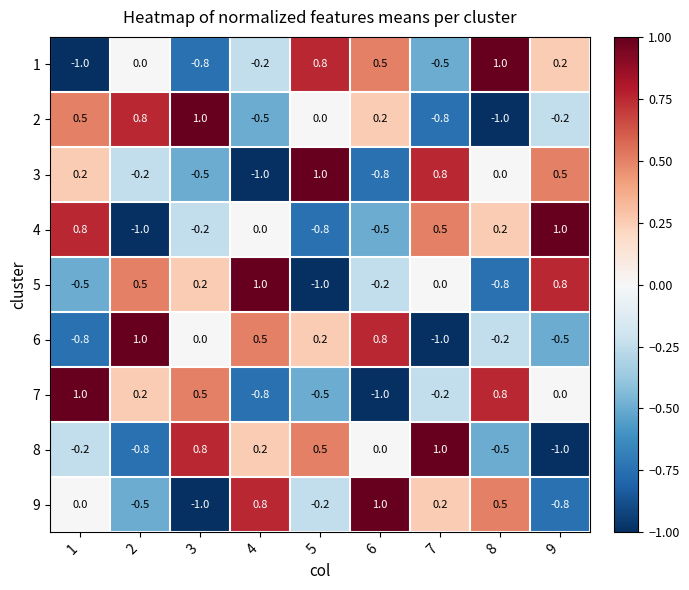

Is it true that 8 equals 0.7 at 6?

False